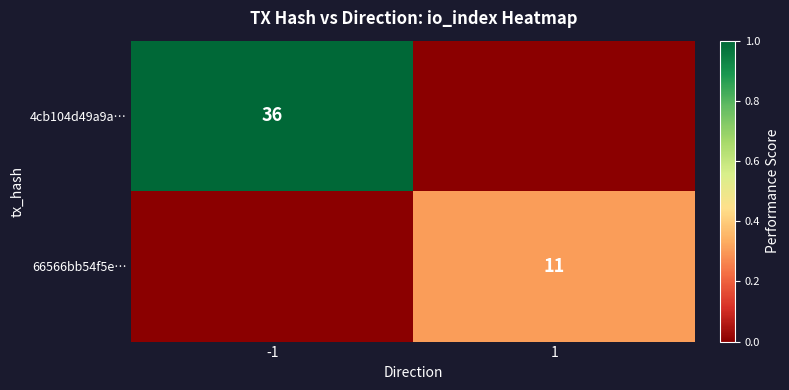

Is it true that 4cb104d49a9a… equals 63 at -1?

False